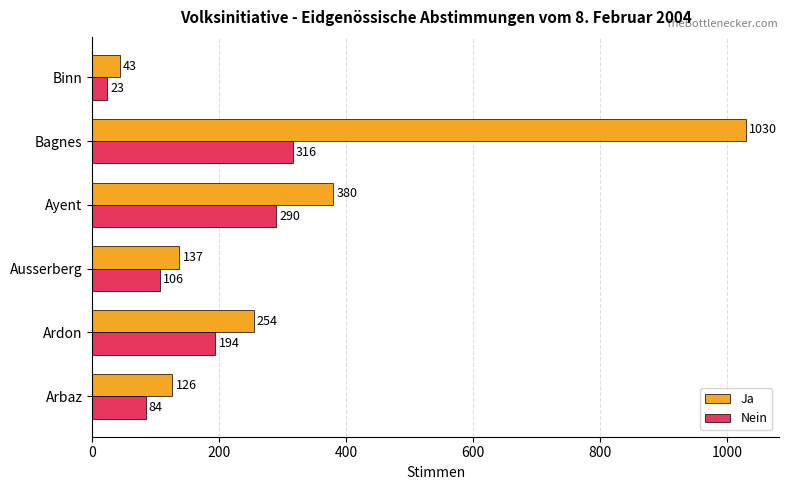

What is the difference between the maximum and minimum values in the Ja series?

987